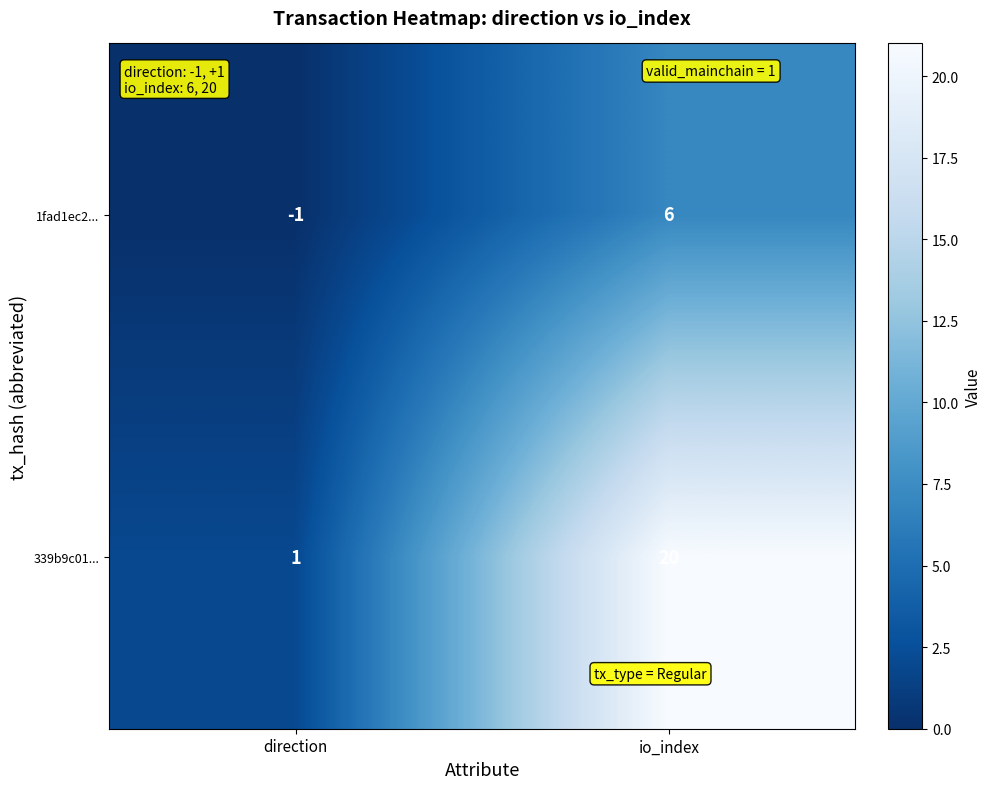

At which label is 339b9c01... closest to 10?

direction